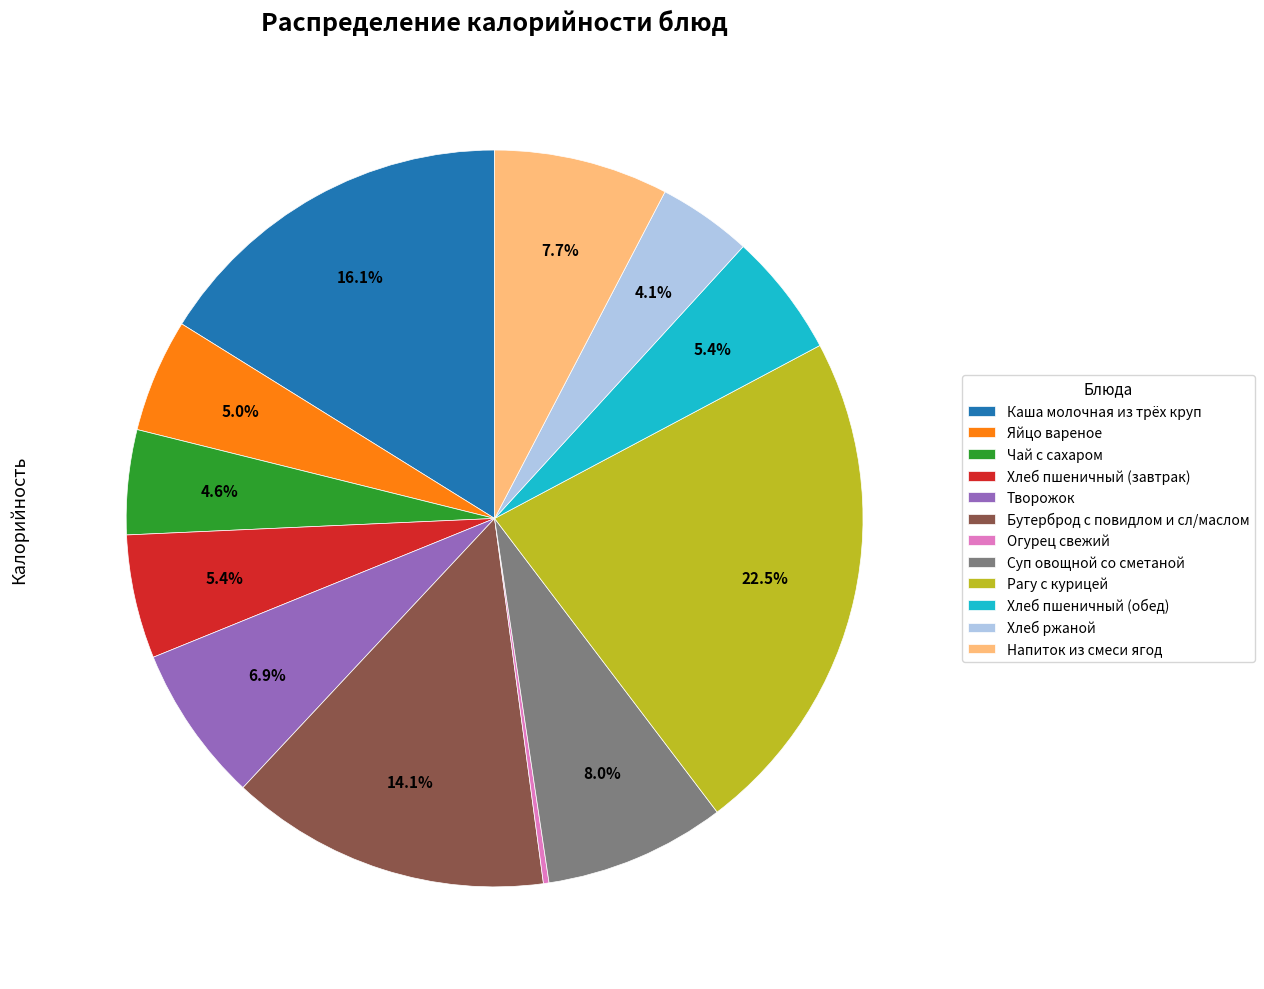

The Хлеб пшеничный (обед) slice represents 5% of the pie. True or false?

True